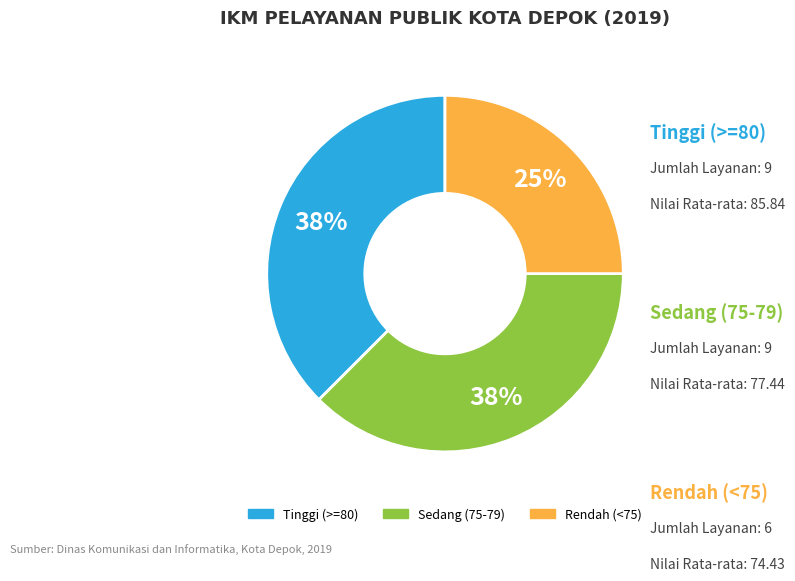

To the nearest percent, what is the average slice percentage?

33%